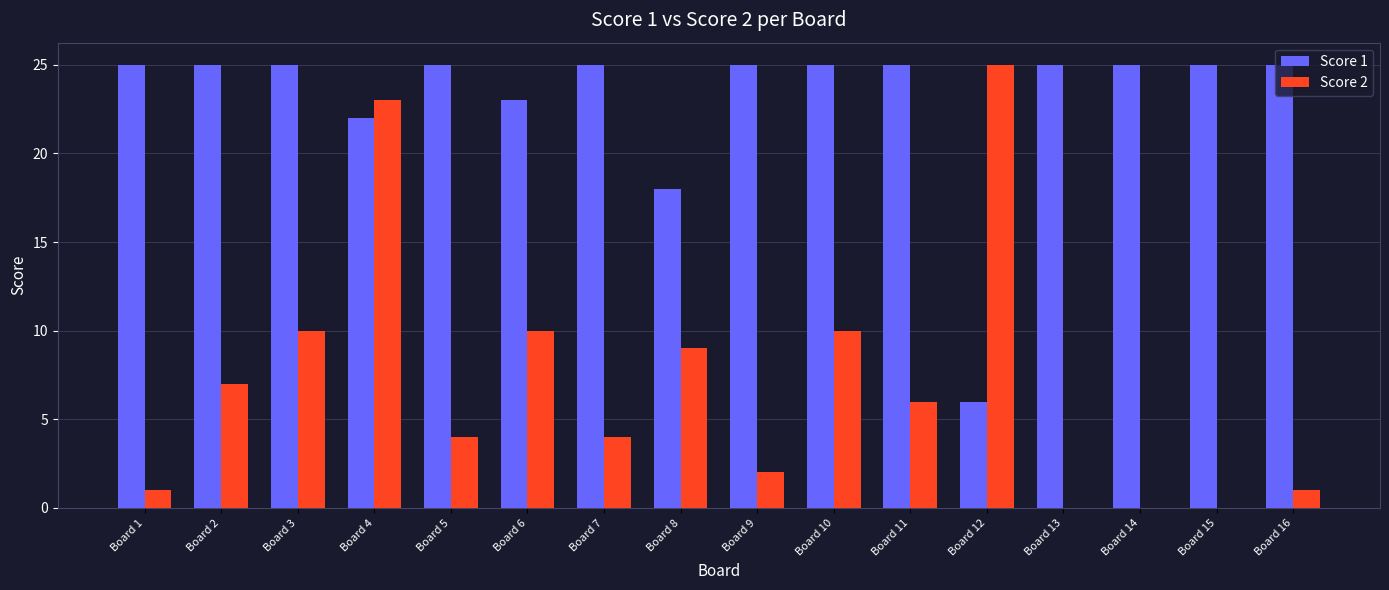

Which series has the largest total across all categories?

Score 1